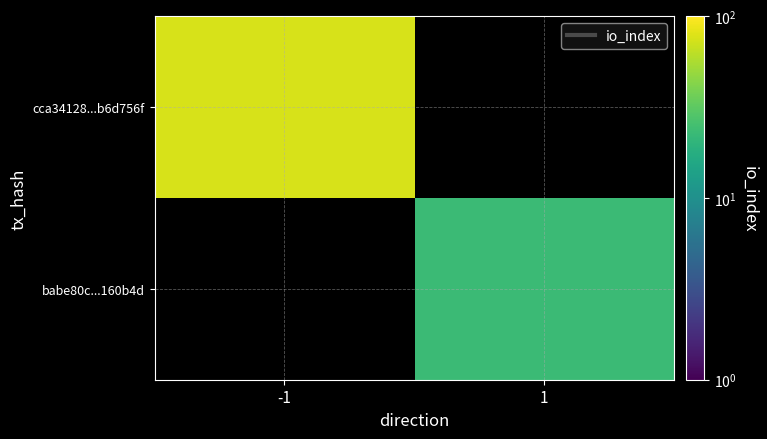

Which category has the lowest value across all series?

1